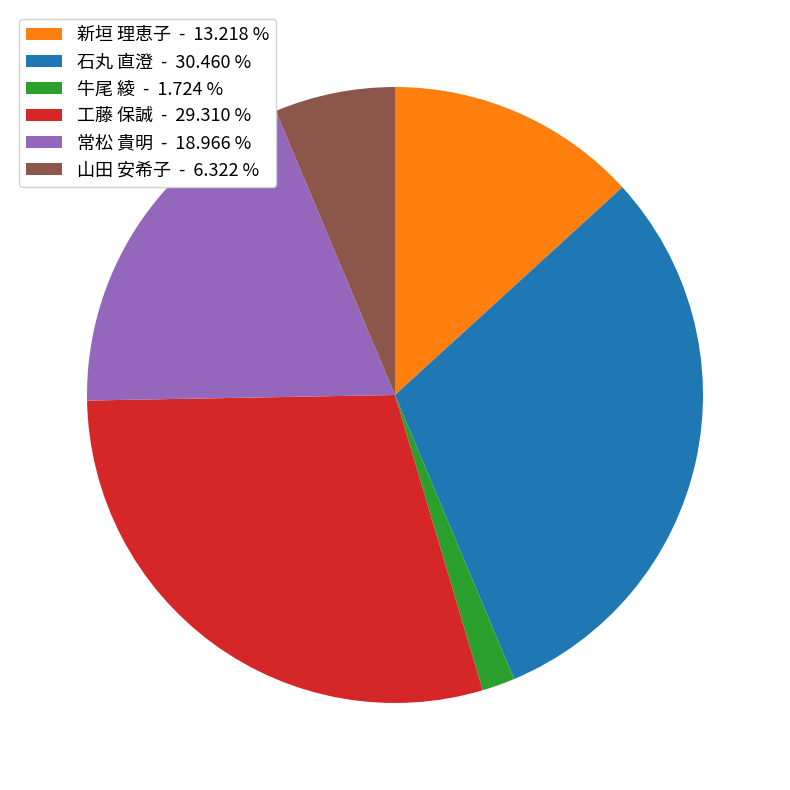

Is 山田 安希子 the majority of the pie?

No